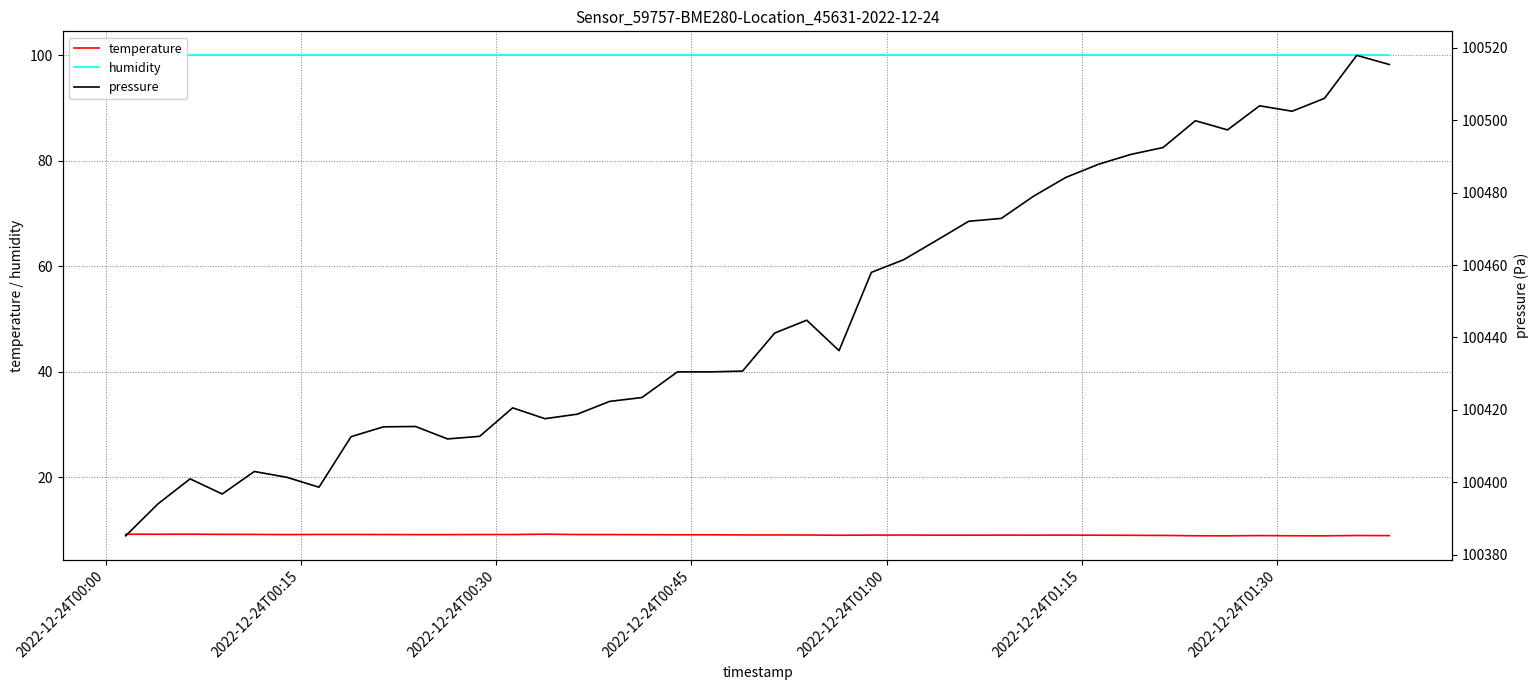

How many interior local peaks does the pressure series have?

8